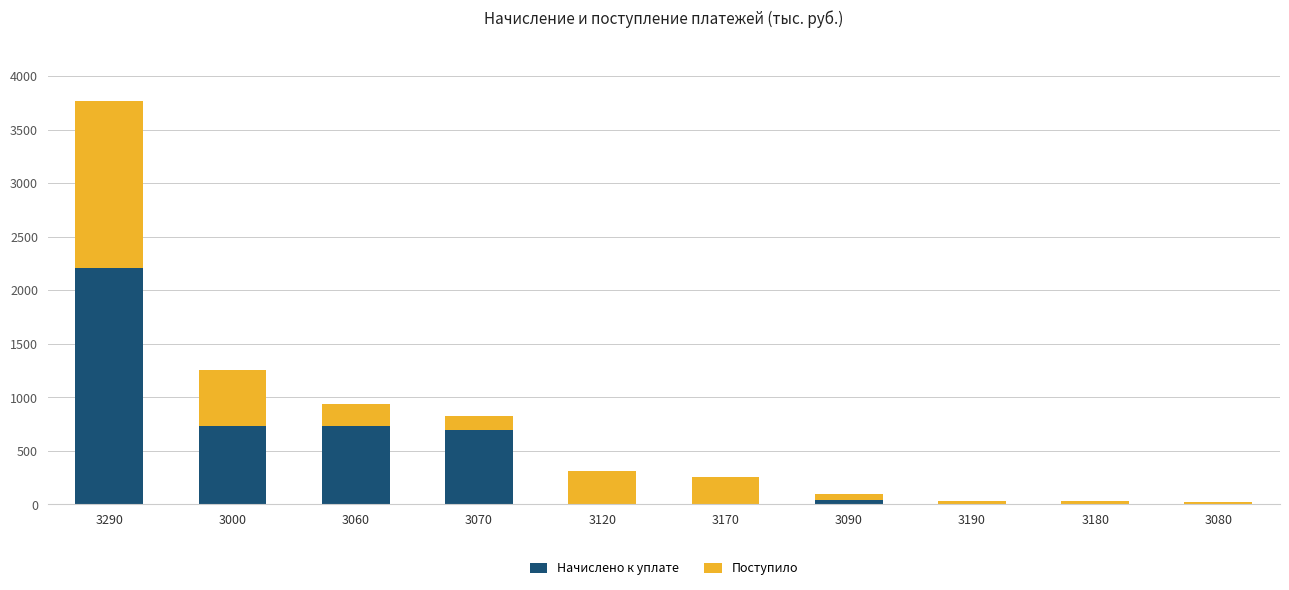

What is the sum of the Начислено к уплате values at 3120 and 3290?

2208